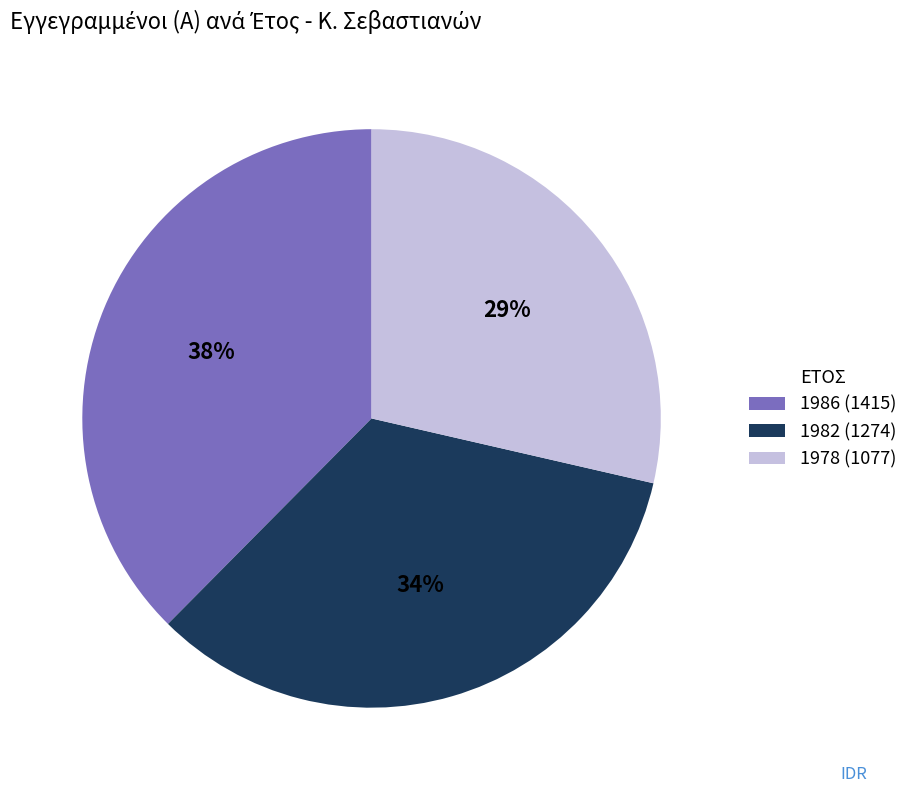

The 1986 slice represents 49% of the pie. True or false?

False